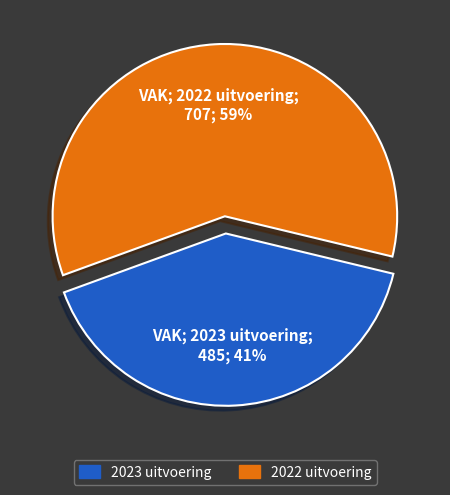

Which category has the smallest portion of the pie?

2023 uitvoering